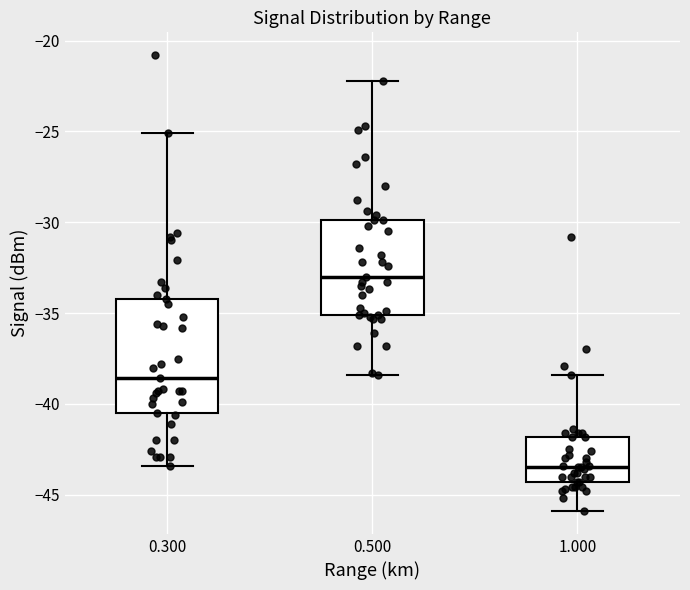

Reading left to right, read every box against the y-axis: the position of its median line, the range the box covers, and the ends of its whiskers. The values are not printed on the chart, so give them approximately, as read against the axis.

0.300: median -38.5, box -40.5 to -34.0, whiskers -43.5 to -25.0
0.500: median -33.0, box -35.0 to -30.0, whiskers -38.5 to -22.0
1.000: median -43.5, box -44.5 to -42.0, whiskers -46.0 to -38.5